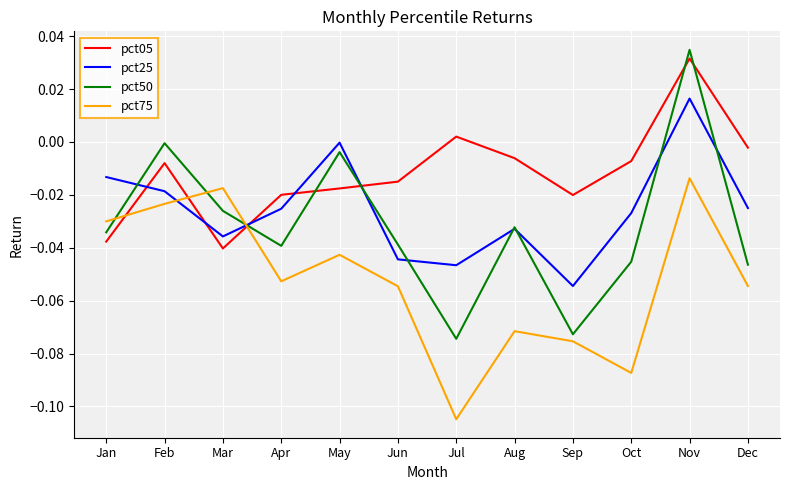

Which series has the largest range (max minus min)?

pct50